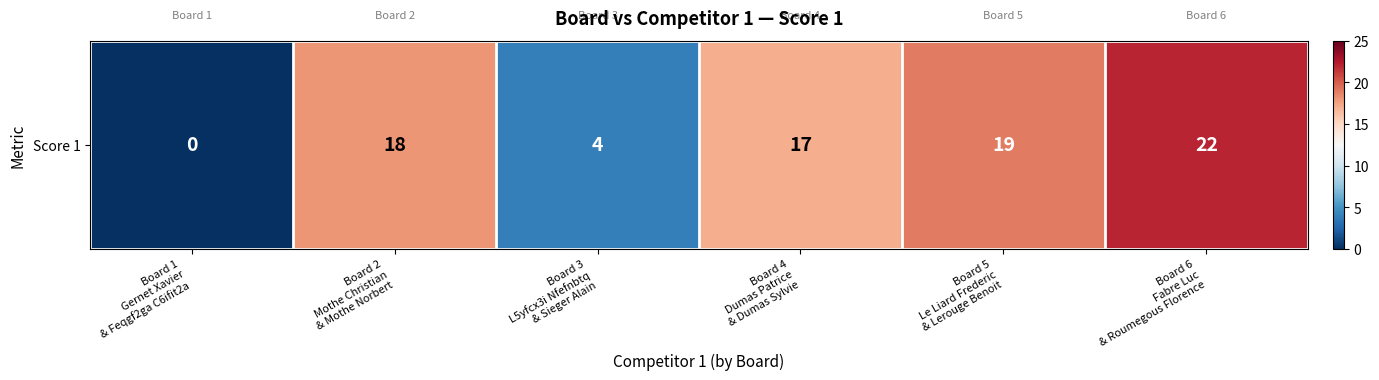

Which label corresponds to the smallest value in the chart?

Board 1
Gernet Xavier
& Feqgf2ga C6ifit2a